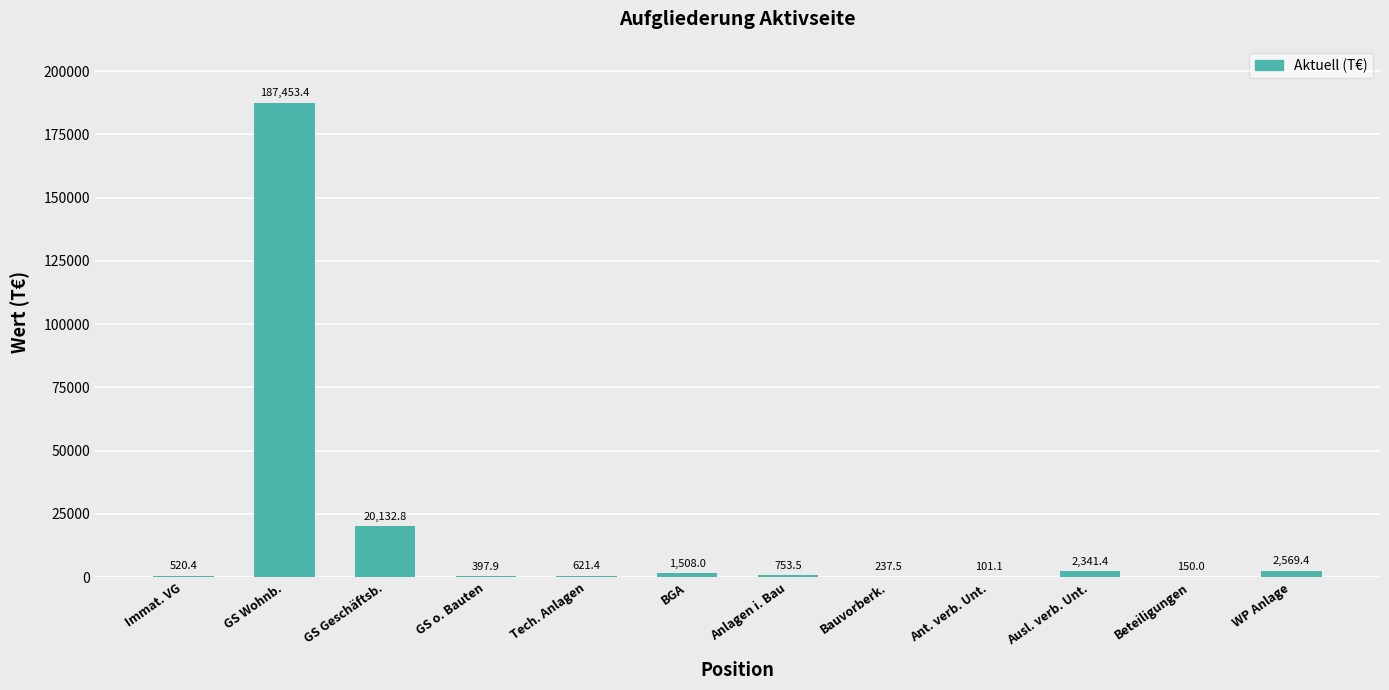

What is the sum of the values at Beteiligungen and GS Geschäftsb.?

20282.8